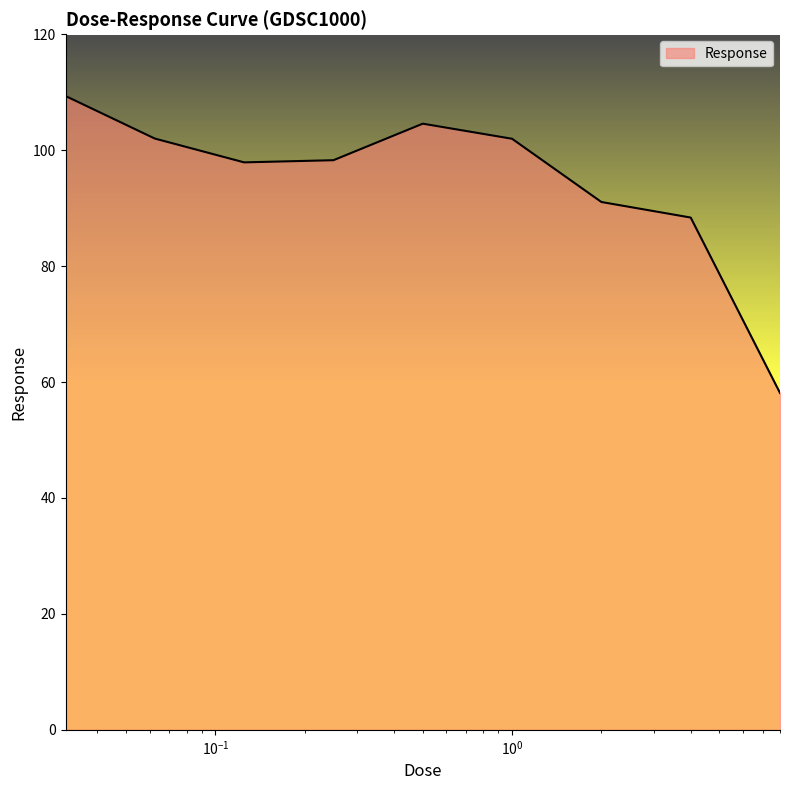

What is the maximum value shown in the chart?

109.4